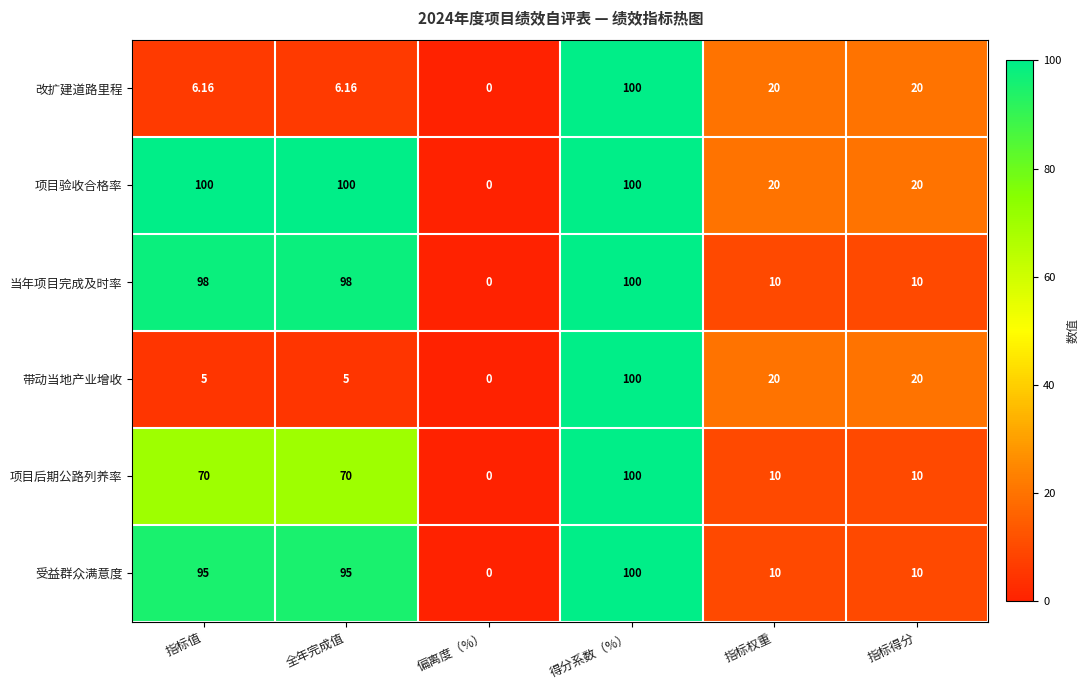

Where does the 改扩建道路里程 series first go above 20?

得分系数（%）